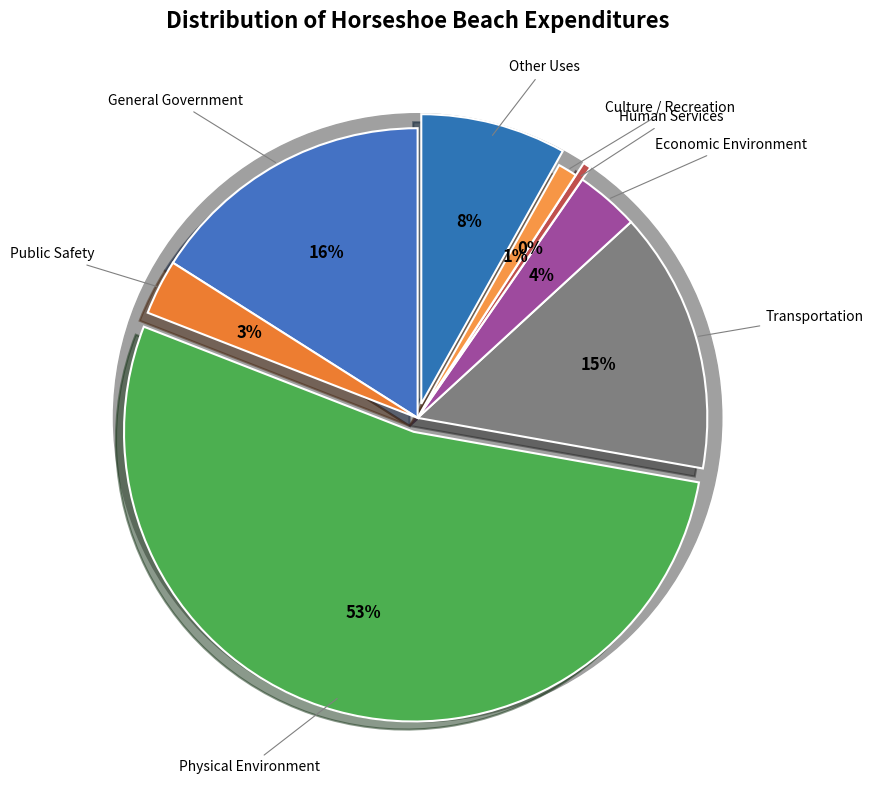

What is the majority slice?

Physical Environment